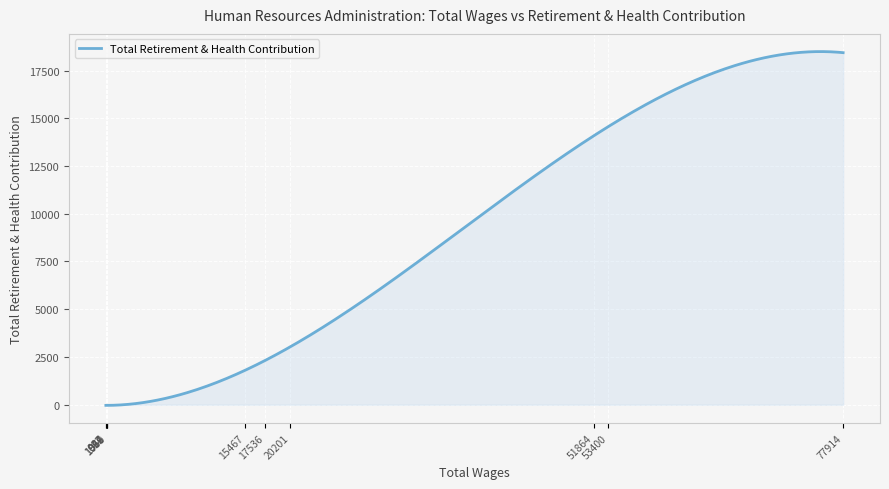

What is the maximum value shown in the chart?

18491.5